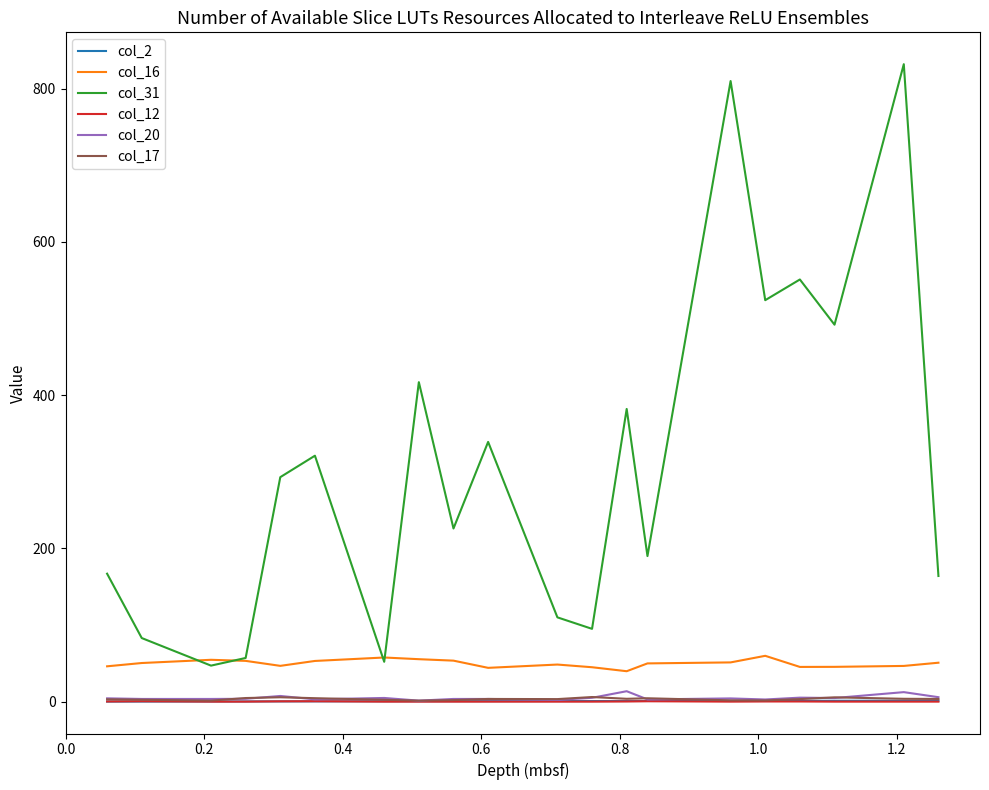

What is the maximum value shown in the chart?

832.0